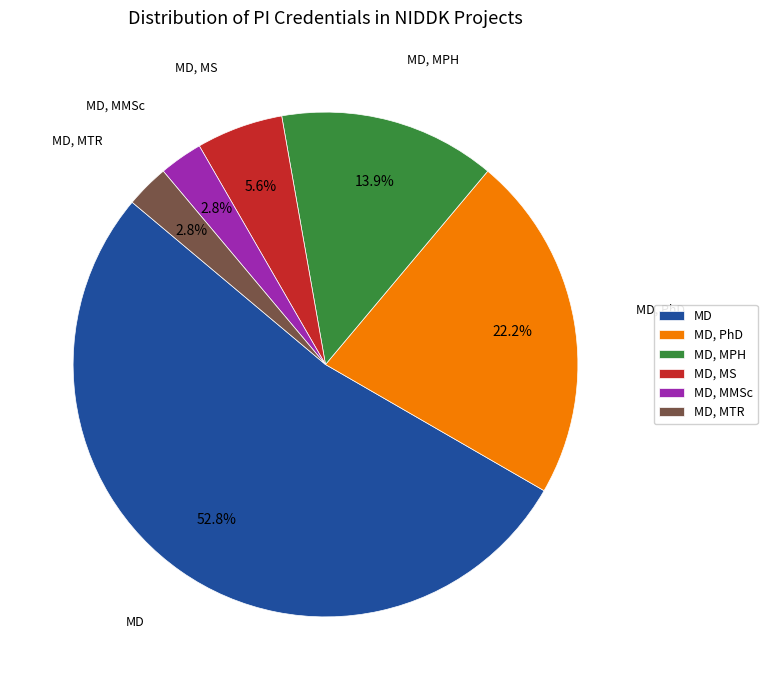

To the nearest percent, what portion does MD, MS represent?

6%